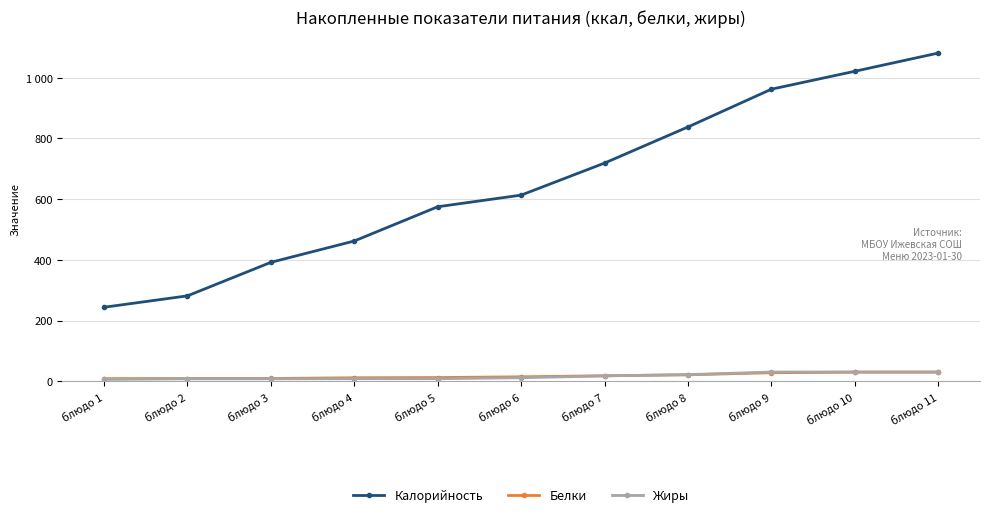

Is this an area chart (filled region under the line)?

No